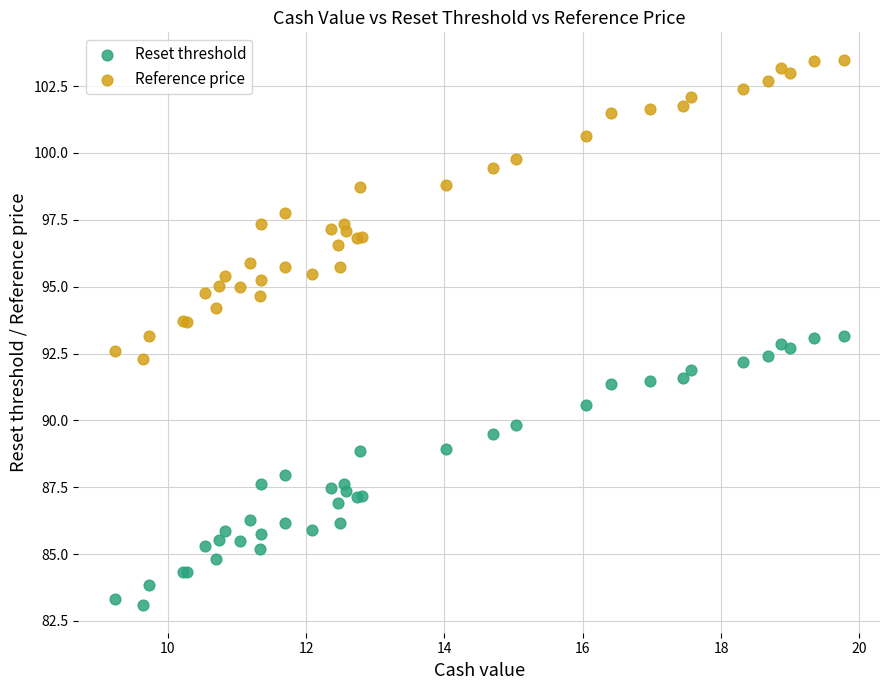

Which series reaches the minimum Y coordinate?

Reset threshold